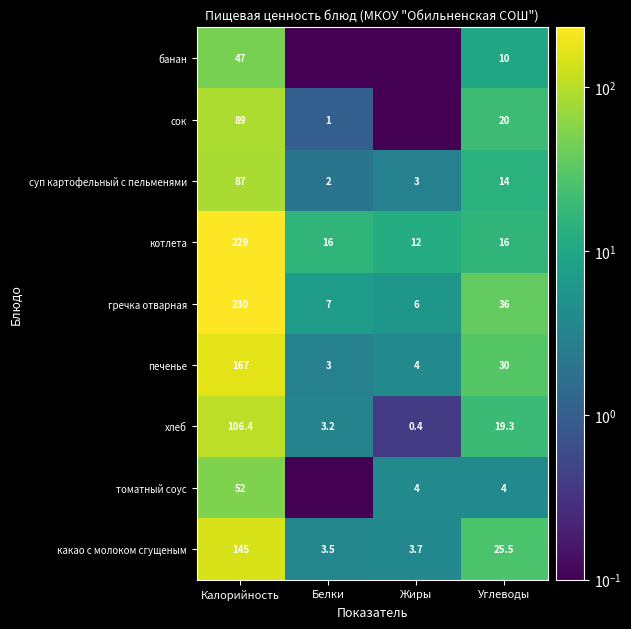

What is the difference between the гречка отварная values at Белки and Жиры?

1.0